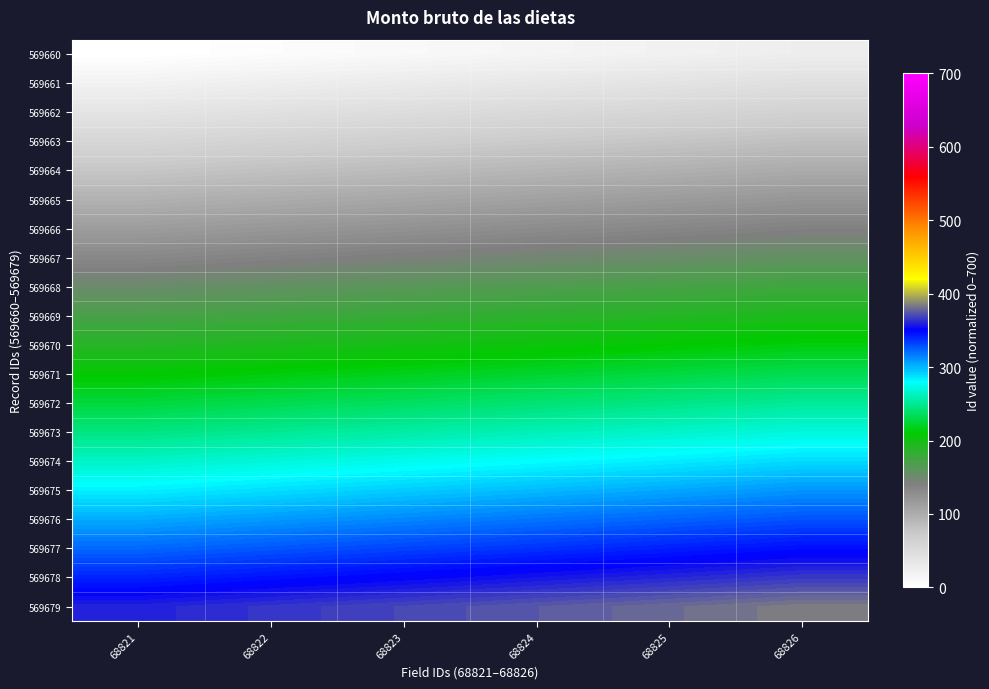

Reading left to right, transcribe all the data shown in this chart.

569660: 68821=0.0	68822=5.0	68823=10.0	68824=15.0	68825=20.0	68826=25.0
569661: 68821=18.9	68822=23.9	68823=28.9	68824=33.9	68825=38.9	68826=43.9
569662: 68821=37.8	68822=42.8	68823=47.8	68824=52.8	68825=57.8	68826=62.8
569663: 68821=56.8	68822=61.8	68823=66.8	68824=71.8	68825=76.8	68826=81.8
569664: 68821=75.7	68822=80.7	68823=85.7	68824=90.7	68825=95.7	68826=100.7
569665: 68821=94.6	68822=99.6	68823=104.6	68824=109.6	68825=114.6	68826=119.6
569666: 68821=113.5	68822=118.5	68823=123.5	68824=128.5	68825=133.5	68826=138.5
569667: 68821=132.4	68822=137.4	68823=142.4	68824=147.4	68825=152.4	68826=157.4
569668: 68821=151.4	68822=156.4	68823=161.4	68824=166.4	68825=171.4	68826=176.4
569669: 68821=170.3	68822=175.3	68823=180.3	68824=185.3	68825=190.3	68826=195.3
569670: 68821=189.2	68822=194.2	68823=199.2	68824=204.2	68825=209.2	68826=214.2
569671: 68821=208.1	68822=213.1	68823=218.1	68824=223.1	68825=228.1	68826=233.1
569672: 68821=227.0	68822=232.0	68823=237.0	68824=242.0	68825=247.0	68826=252.0
569673: 68821=245.9	68822=250.9	68823=255.9	68824=260.9	68825=265.9	68826=270.9
569674: 68821=264.9	68822=269.9	68823=274.9	68824=279.9	68825=284.9	68826=289.9
569675: 68821=283.8	68822=288.8	68823=293.8	68824=298.8	68825=303.8	68826=308.8
569676: 68821=302.7	68822=307.7	68823=312.7	68824=317.7	68825=322.7	68826=327.7
569677: 68821=321.6	68822=326.6	68823=331.6	68824=336.6	68825=341.6	68826=346.6
569678: 68821=340.5	68822=345.5	68823=350.5	68824=355.5	68825=360.5	68826=365.5
569679: 68821=359.5	68822=364.5	68823=369.5	68824=374.5	68825=379.5	68826=384.5